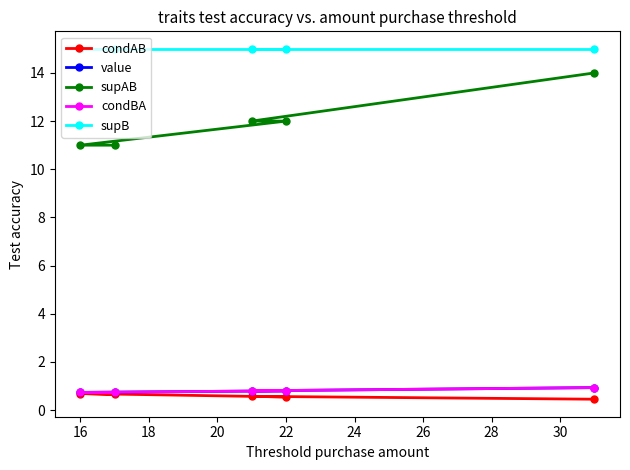

The value of condAB at 22 is 0.6. True or false?

True